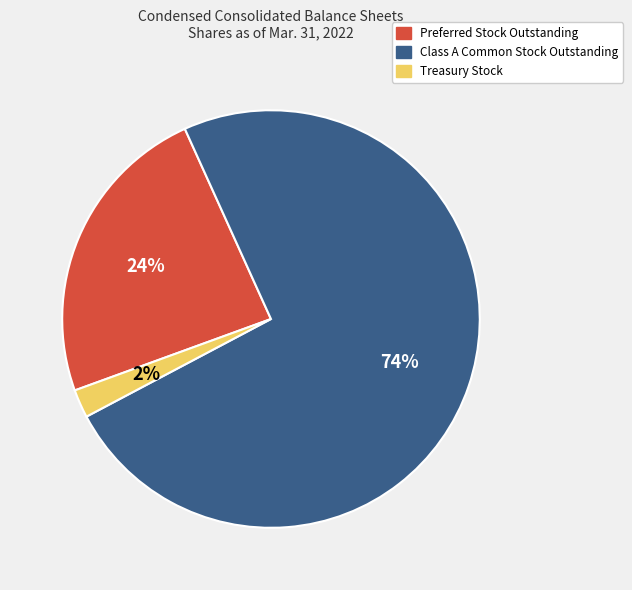

What is the ratio of the value at Preferred Stock Outstanding to the value at Class A Common Stock Outstanding?

0.3